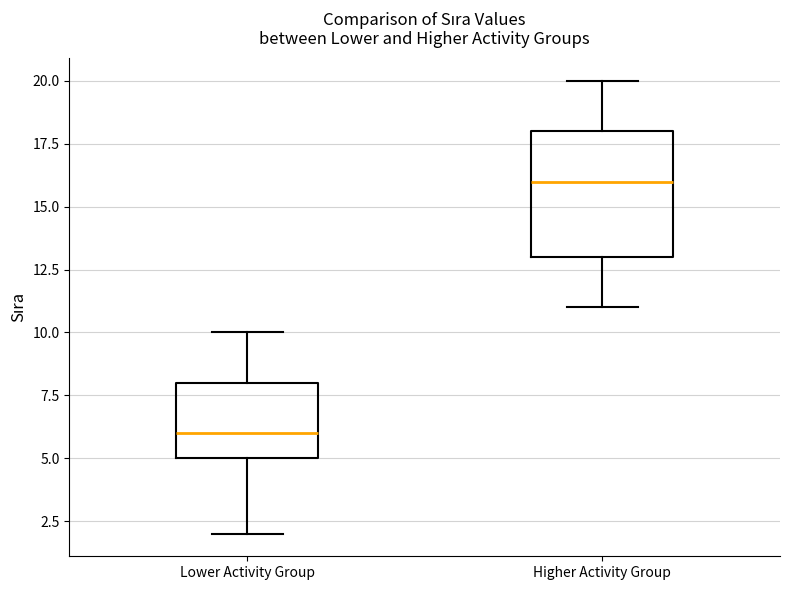

Which box's median line is the lowest?

Lower Activity Group